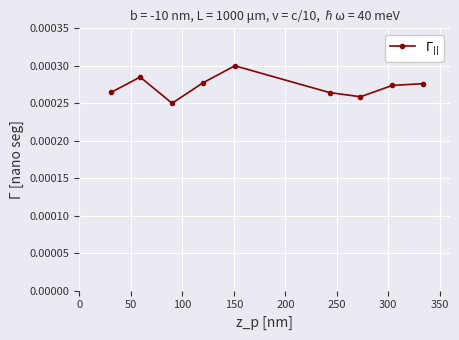

Count the values in the range 0 to 1.

9